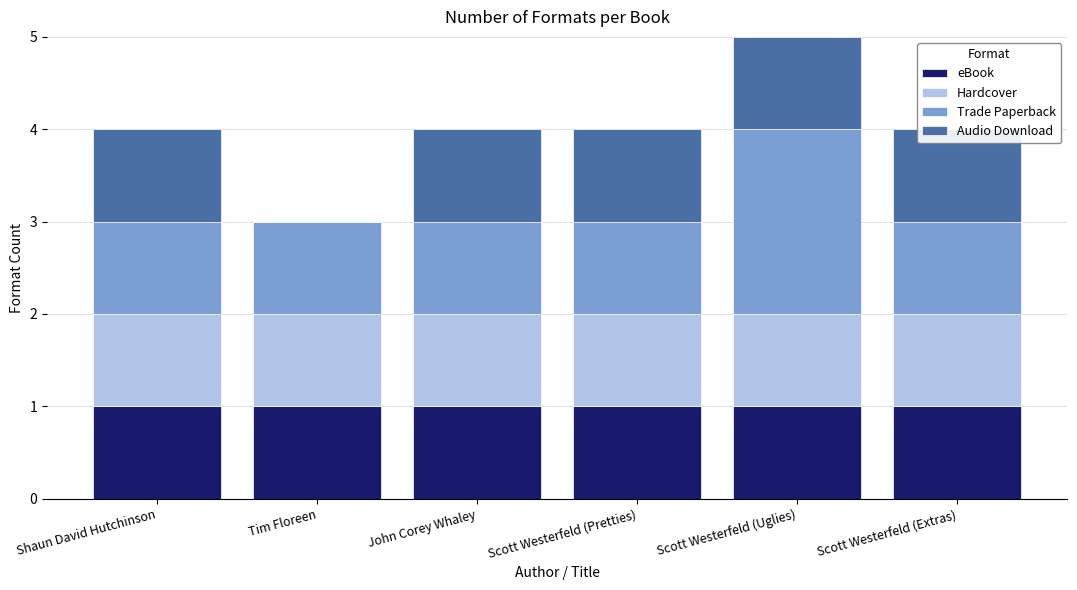

At which category is the sum across all series the highest?

Scott Westerfeld (Uglies)